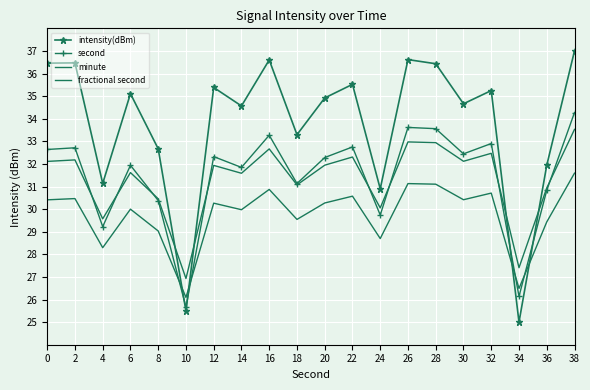

What is the difference between the maximum and minimum values in the fractional second series?

5.5